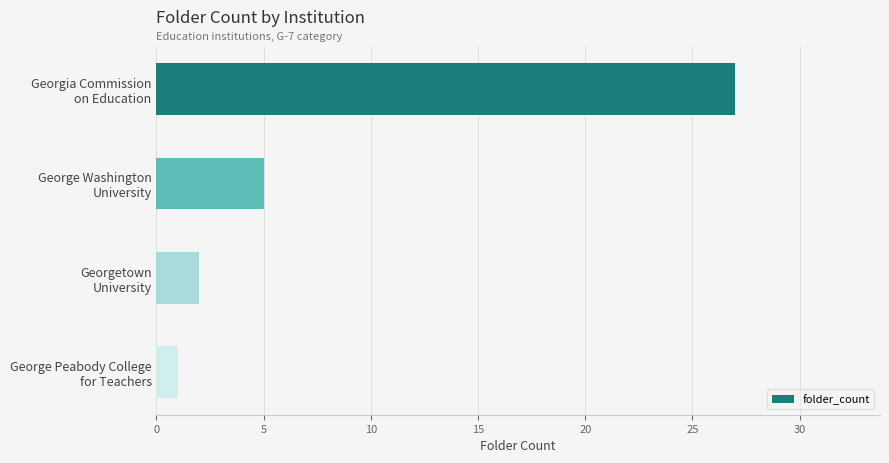

What is the sum of all values?

35